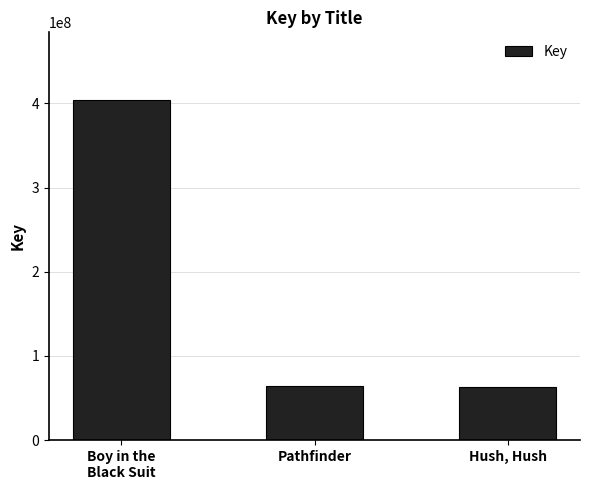

What is the maximum value shown in the chart?

403687606